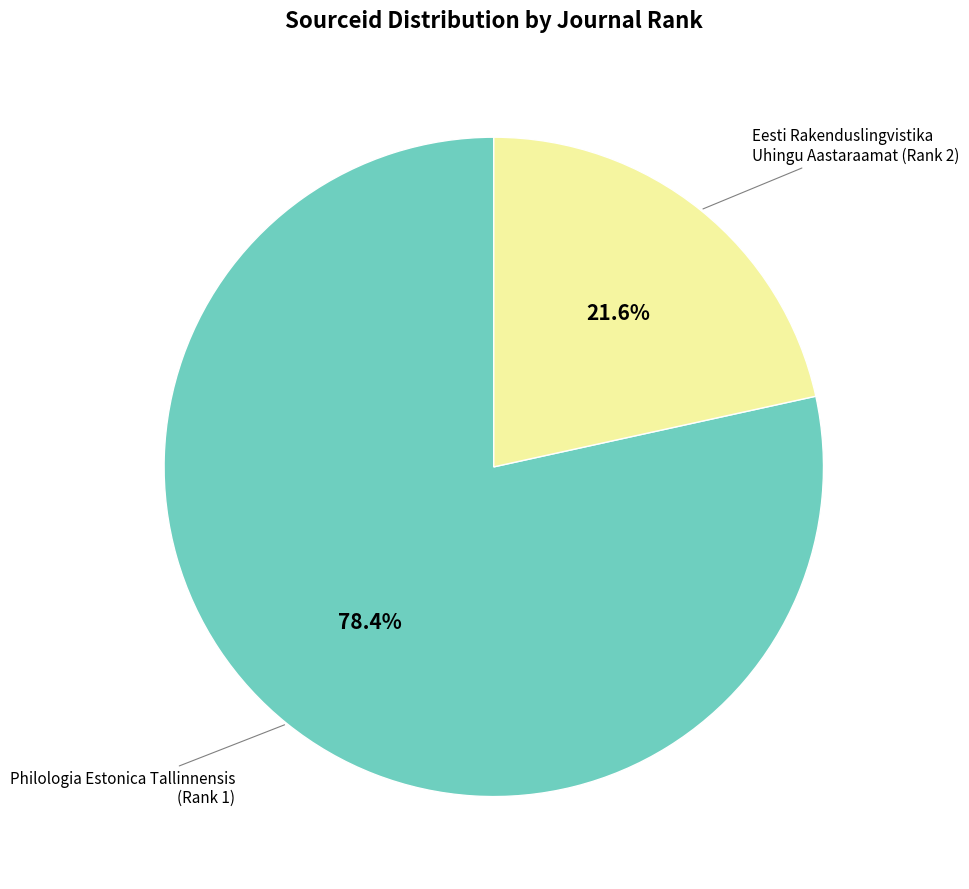

What is the ratio of the value at Philologia Estonica Tallinnensis (Rank 1) to the value at Eesti Rakenduslingvistika Uhingu Aastaraamat (Rank 2)?

3.6